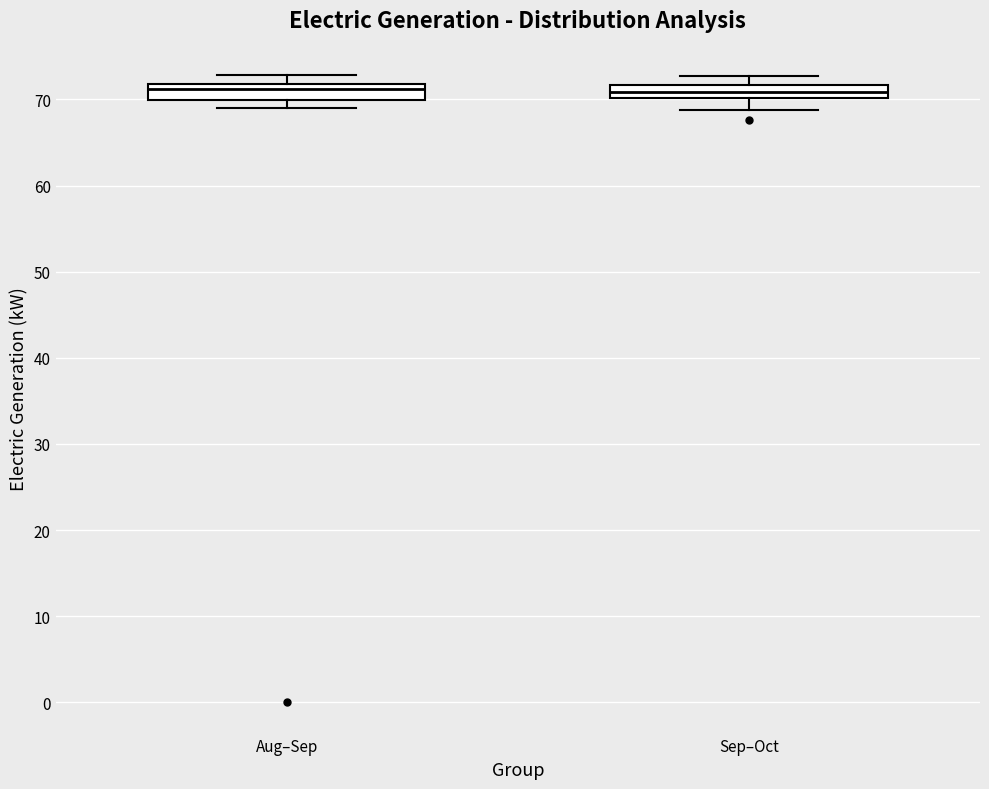

Reading left to right, read every box against the y-axis: the position of its median line, the range the box covers, and the ends of its whiskers. The values are not printed on the chart, so give them approximately, as read against the axis.

Aug–Sep: median 71, box 70 to 72, whiskers 69 to 73
Sep–Oct: median 71, box 70 to 72, whiskers 69 to 73